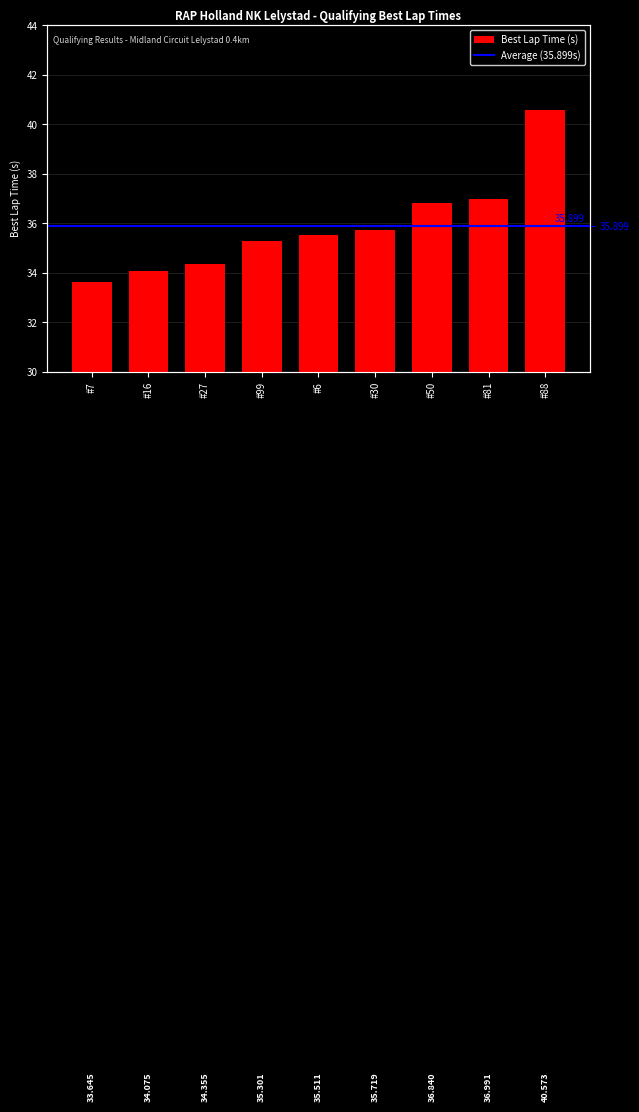

What is the change in value from #6 to #30?

+0.2